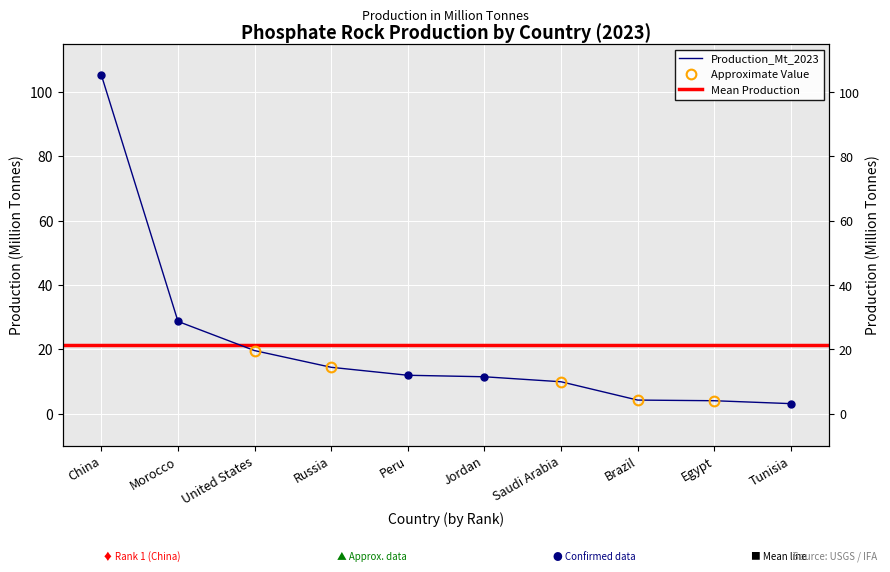

What is the ratio of the value at Brazil to the value at Russia?

0.3